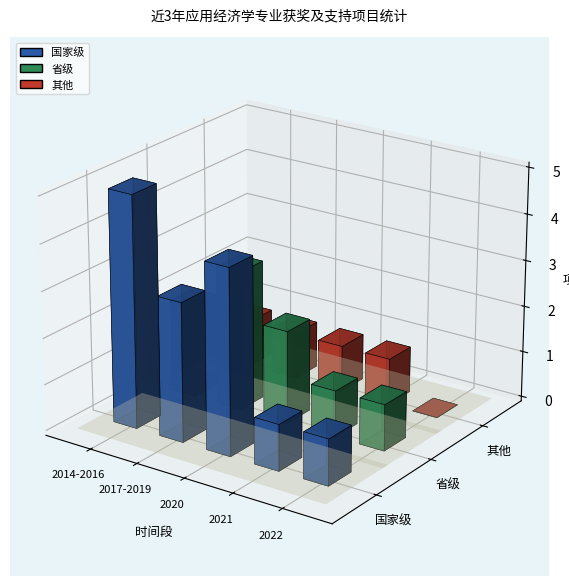

At which label does 国家级 first exceed 3?

2014-2016